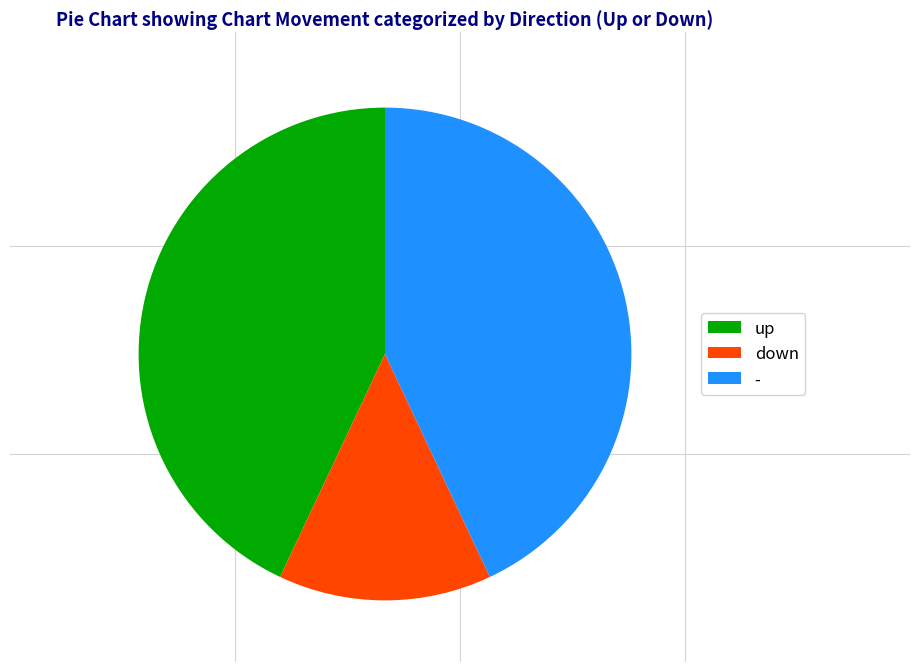

Is it true that up is 43% of the pie?

True